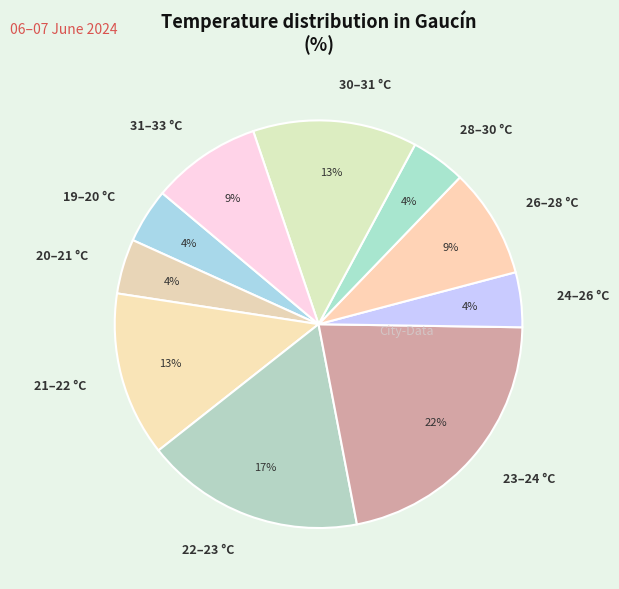

Do 30–31 °C and 20–21 °C together represent more than half of the pie?

No